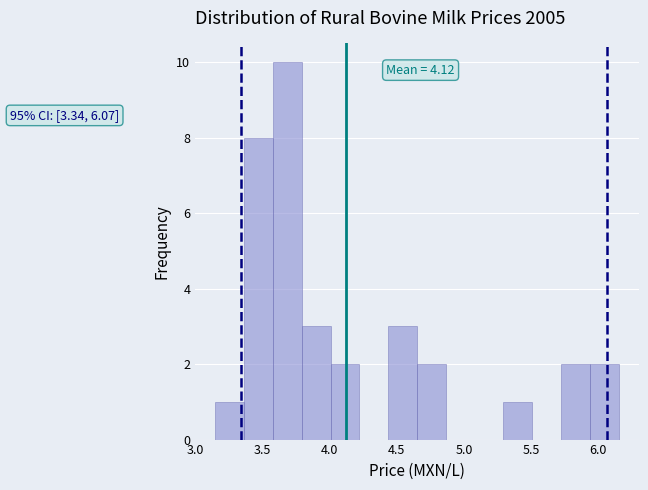

Which range on the x-axis has the tallest bar?

3.60 to 3.80